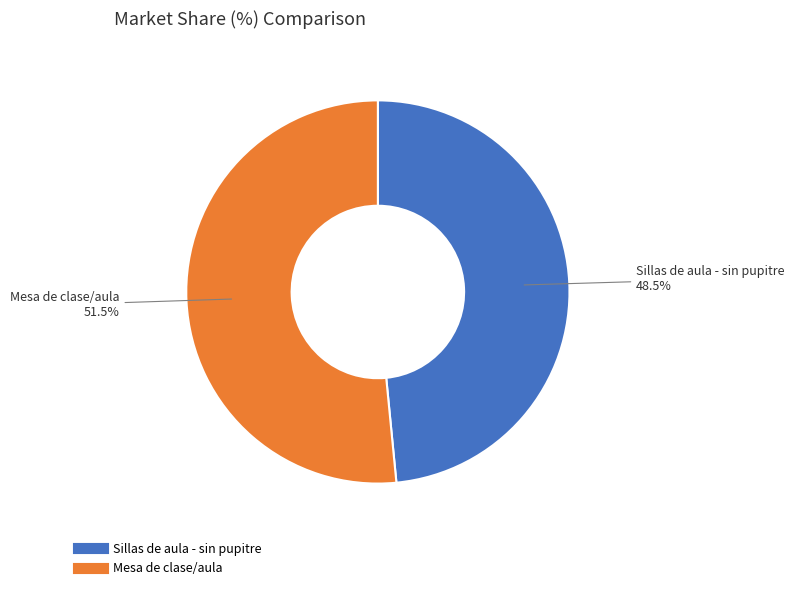

Which slice is the smallest?

Sillas de aula - sin pupitre